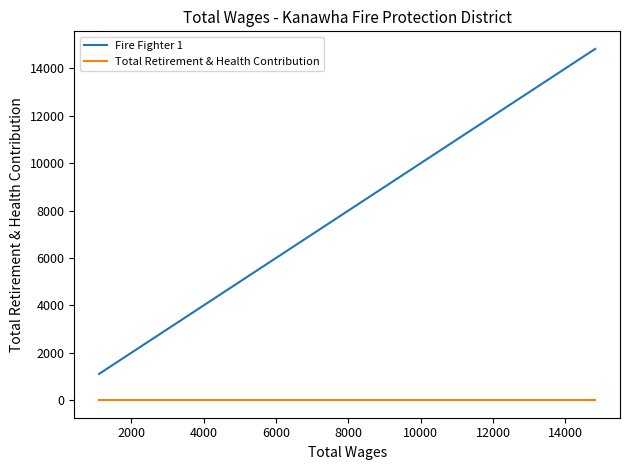

Is it true that Fire Fighter 1 equals 14420 at 6000?

False